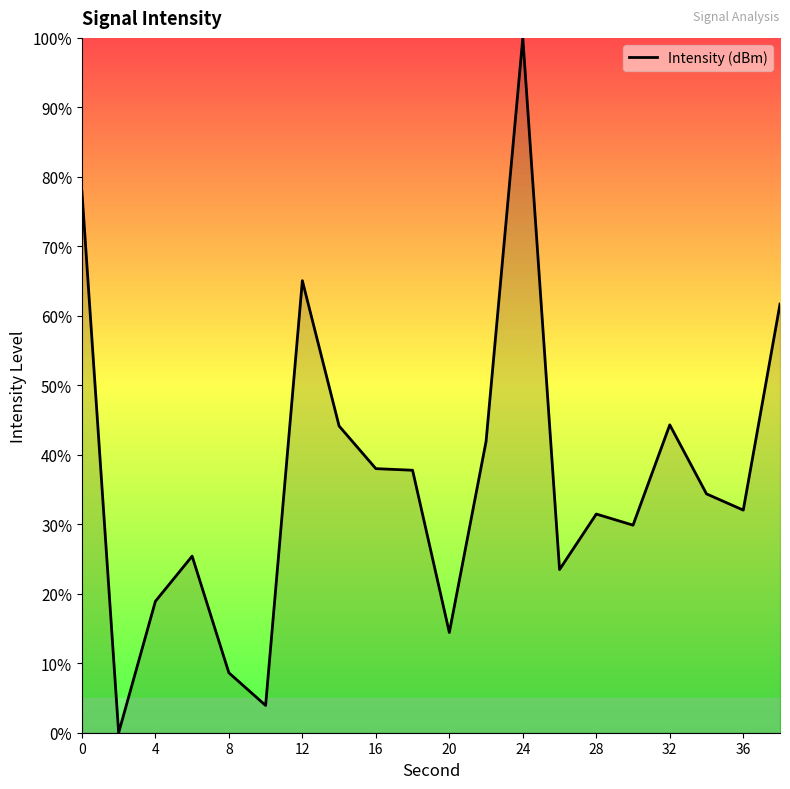

What is the average value?

36.7